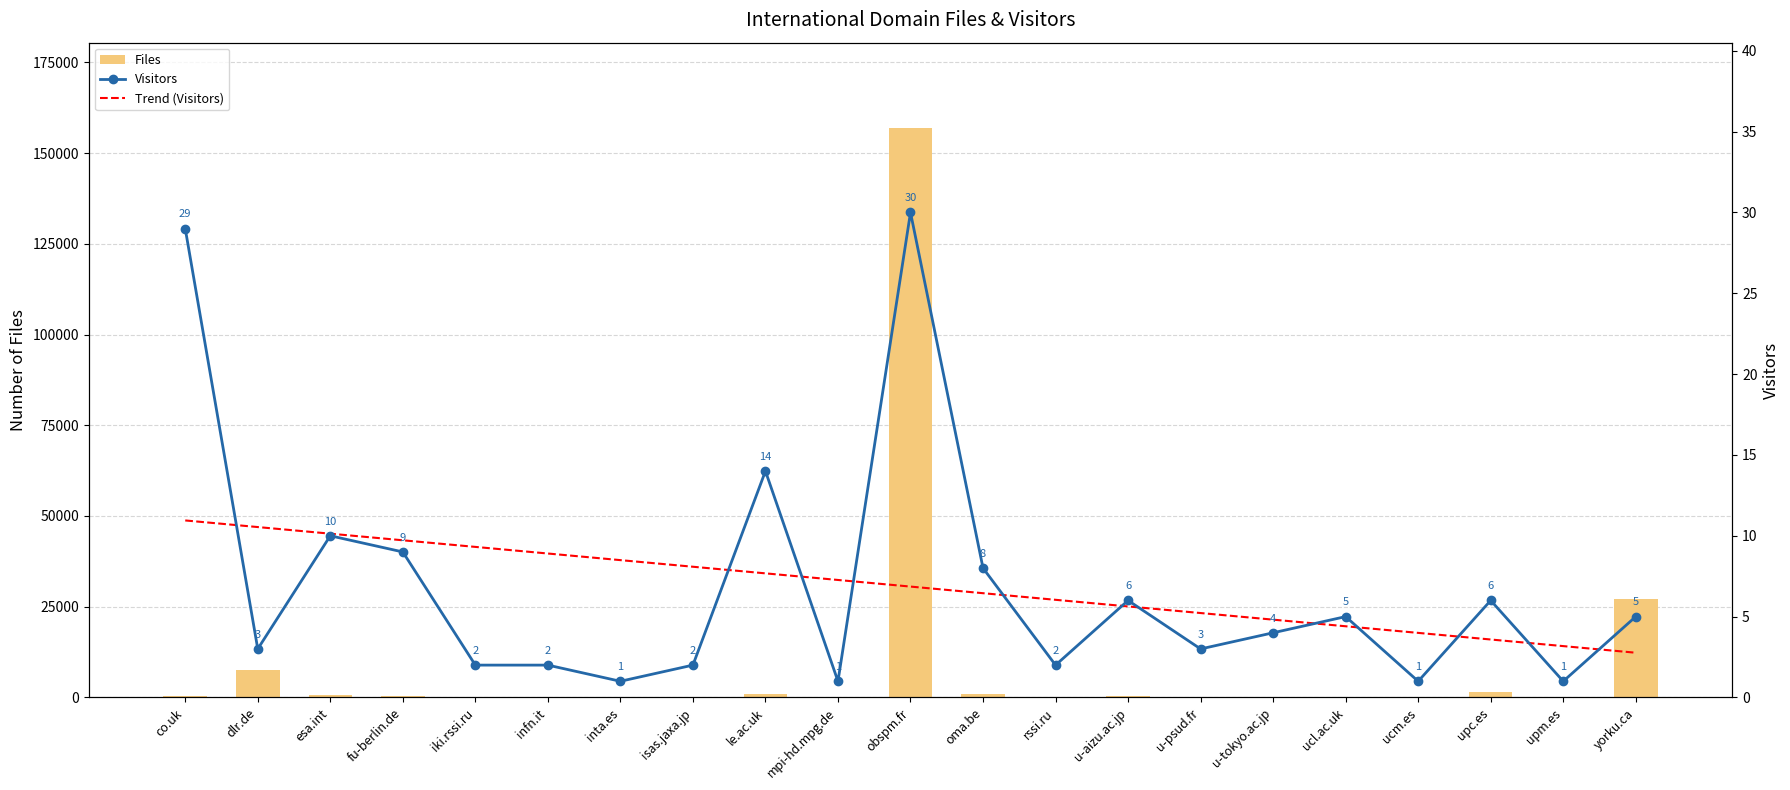

True or false: Files has a value of 1.4 at upm.es.

False